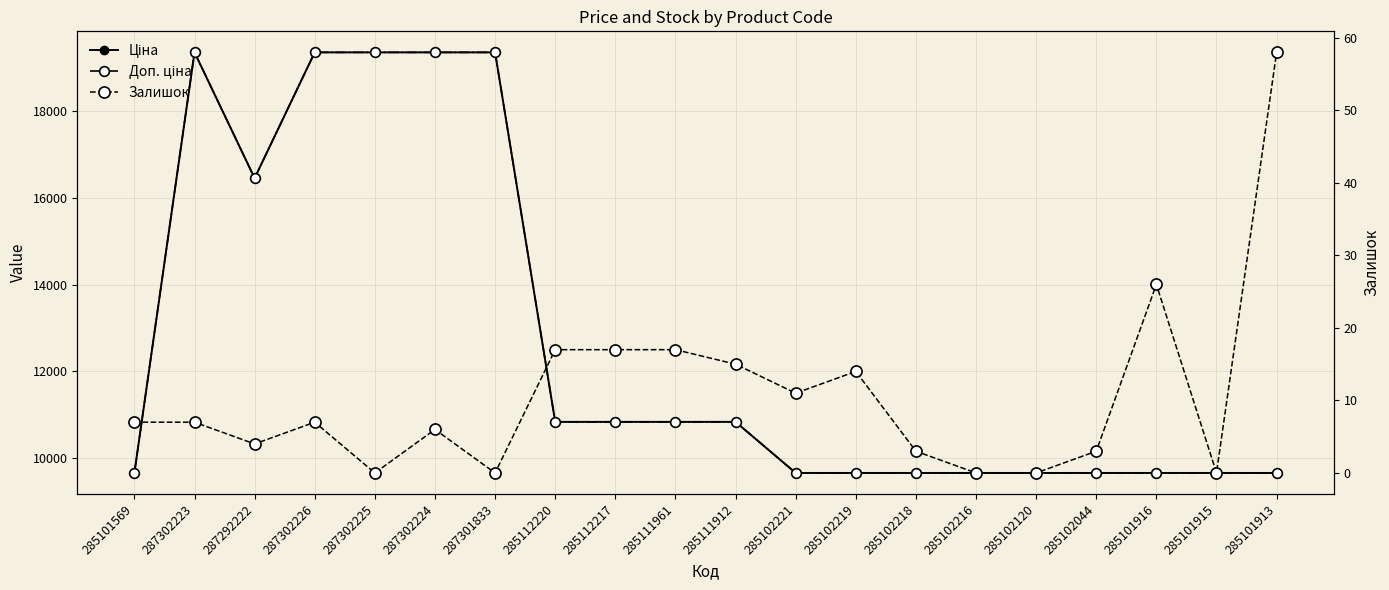

Where is the first local maximum for Залишок?

287302226